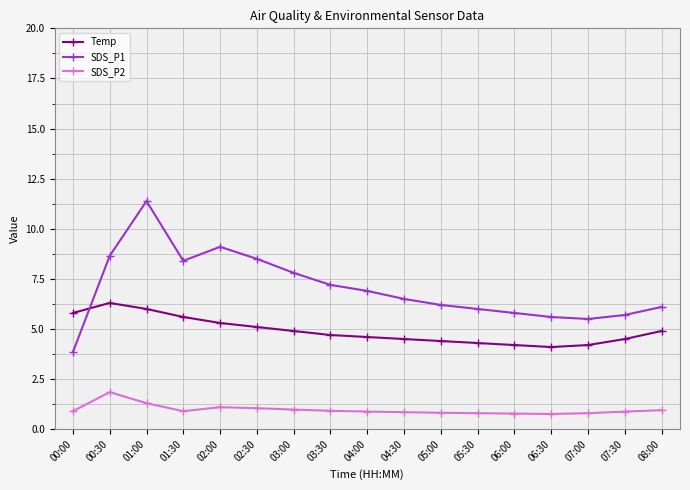

Does the chart have visible grid lines?

Yes